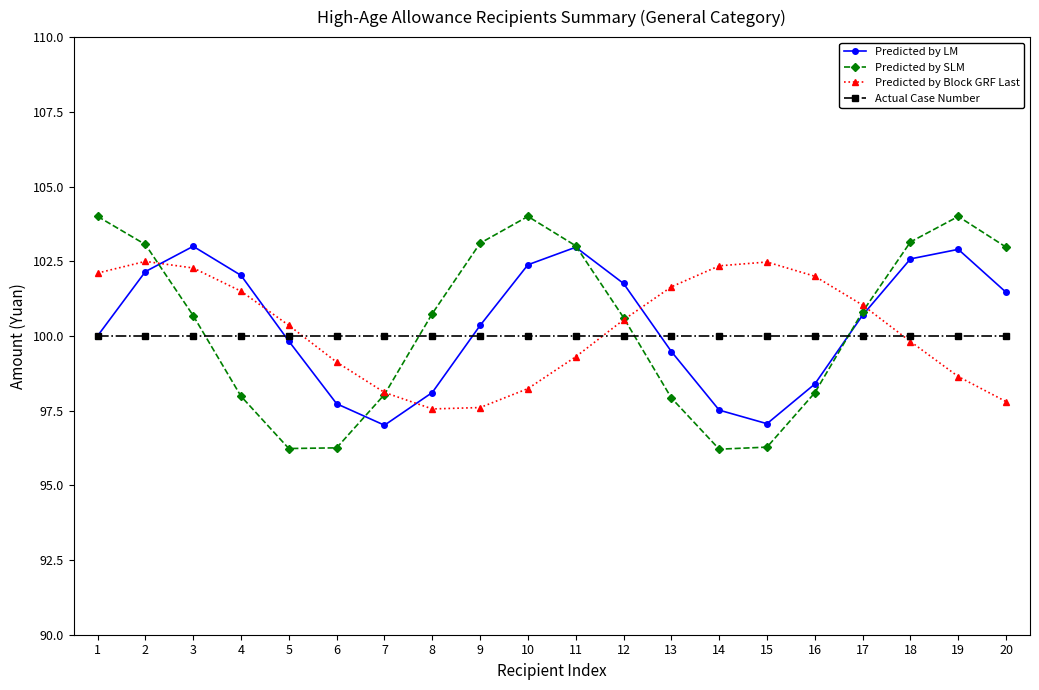

After their last crossing, which series has the higher values: Predicted by SLM or Actual Case Number?

Predicted by SLM